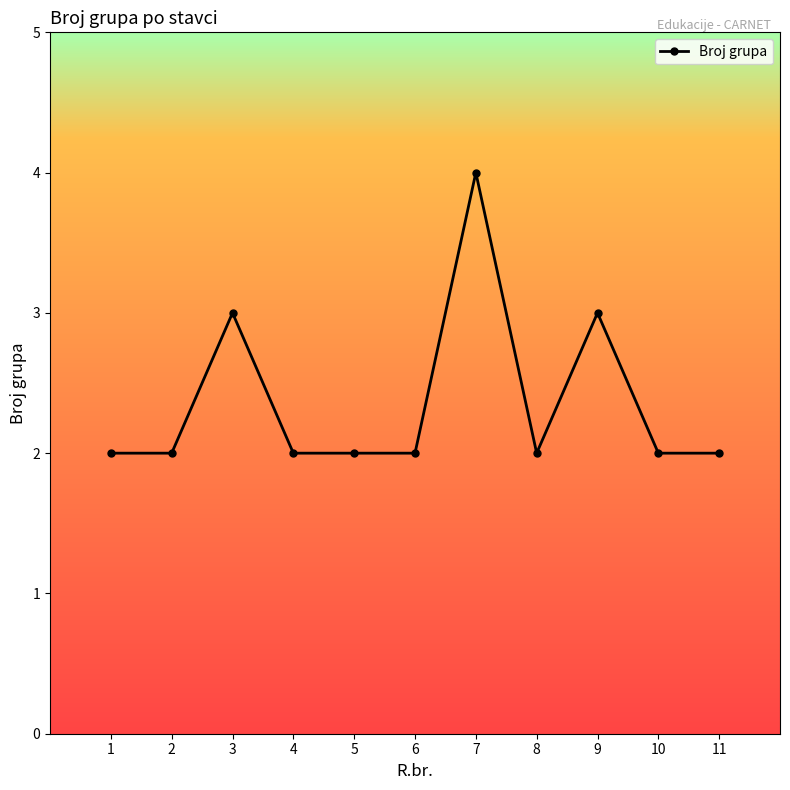

What is the value of the 11th point from the left?

2